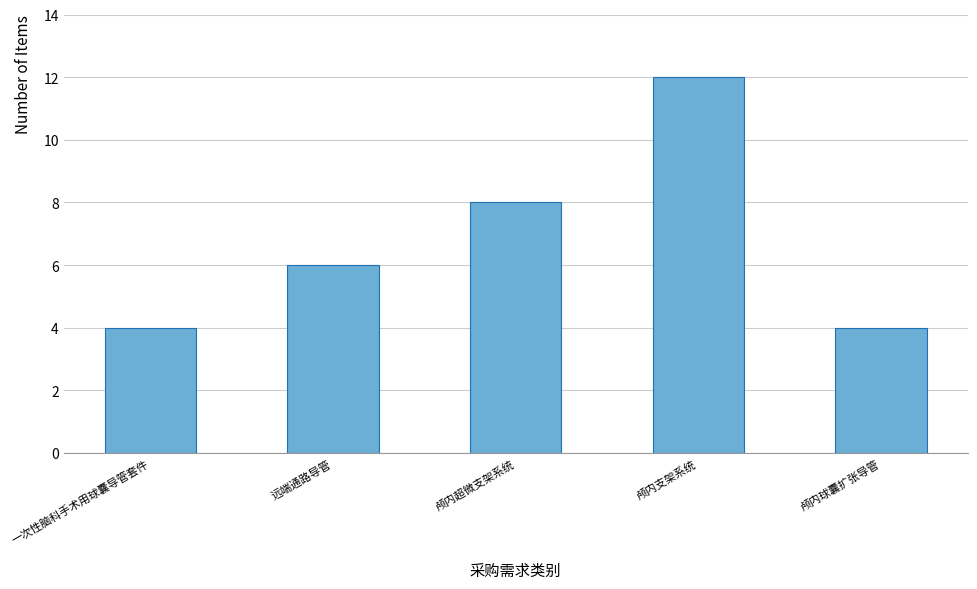

Reading right to left, extract all data points from this chart.

4	12	8	6	4